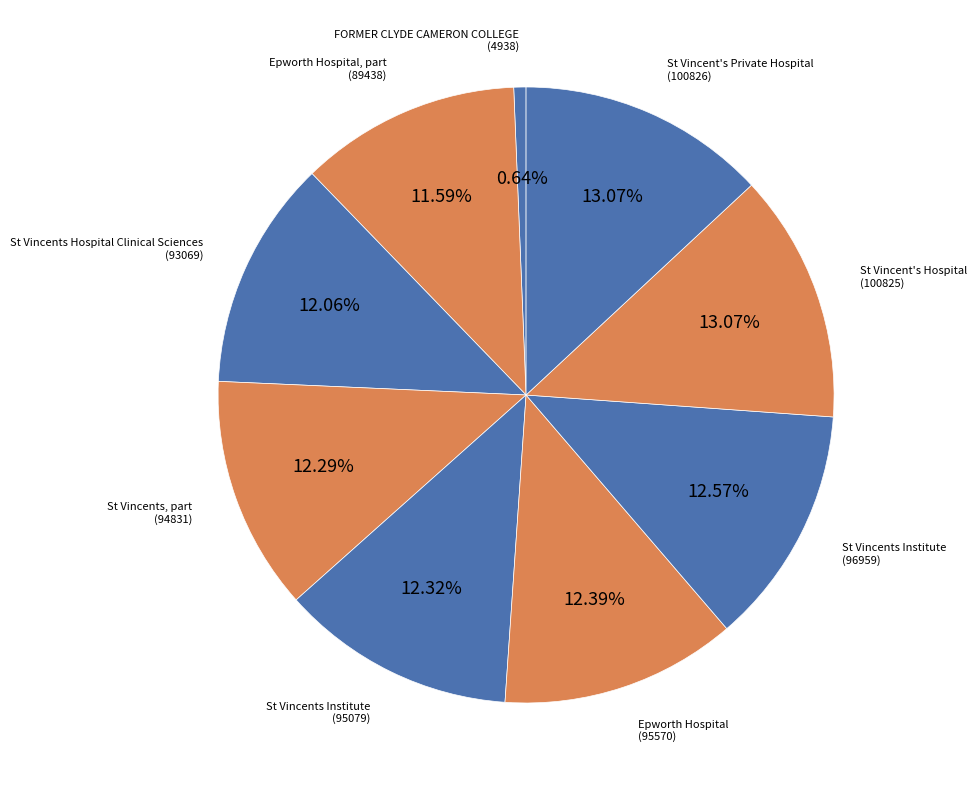

How many segments does this pie chart have?

9